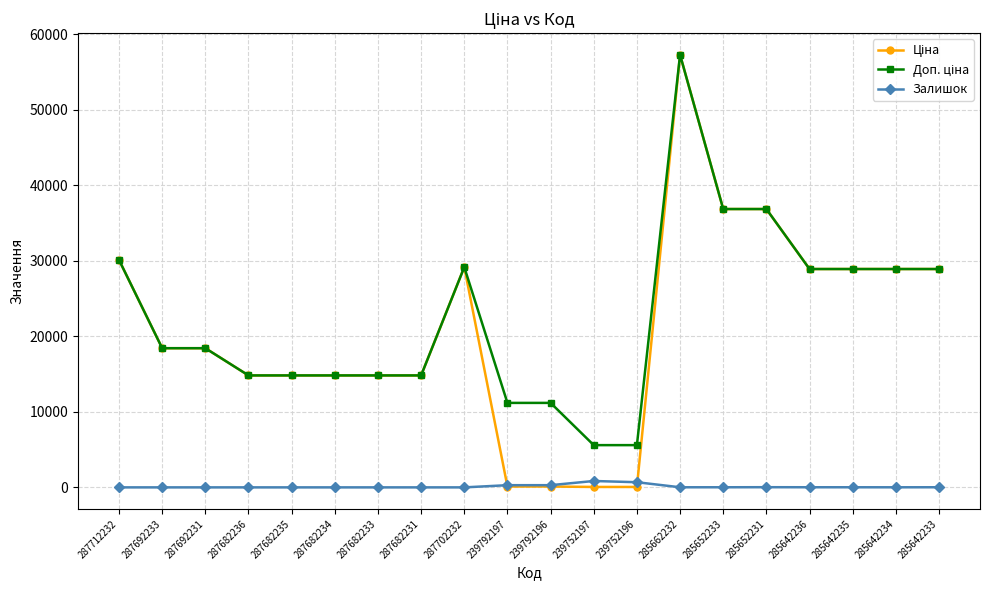

What is the greatest value displayed?

57258.0